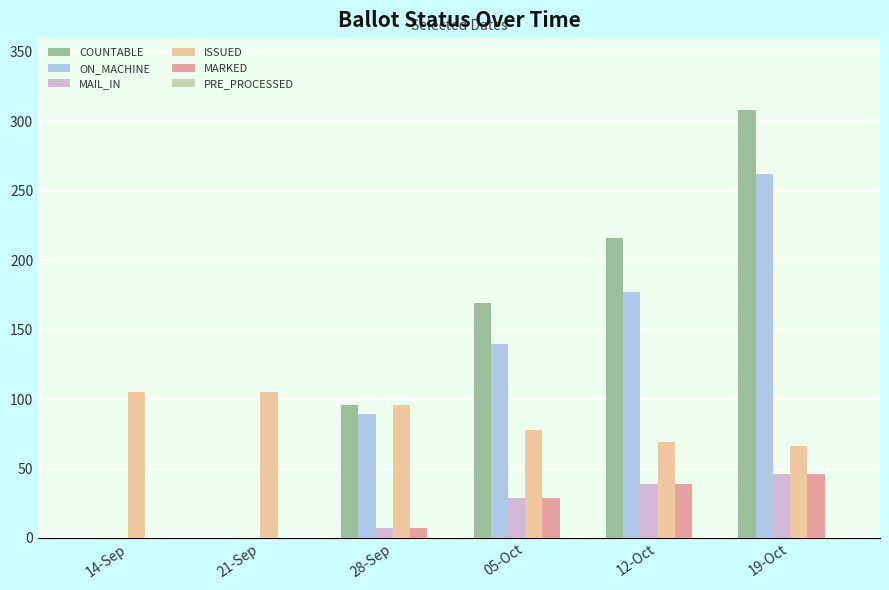

What is the highest value of the COUNTABLE series?

308